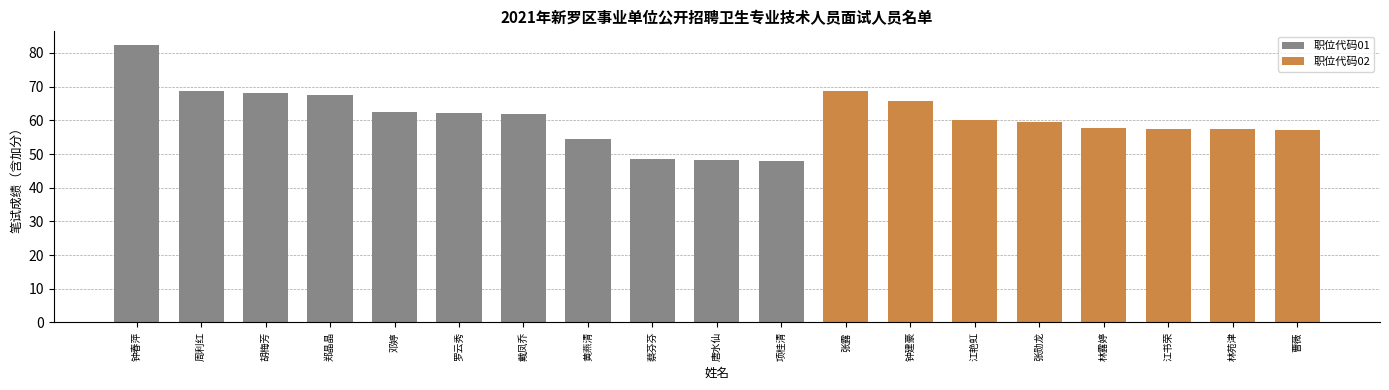

Which category has the highest value across all series?

钟春萍